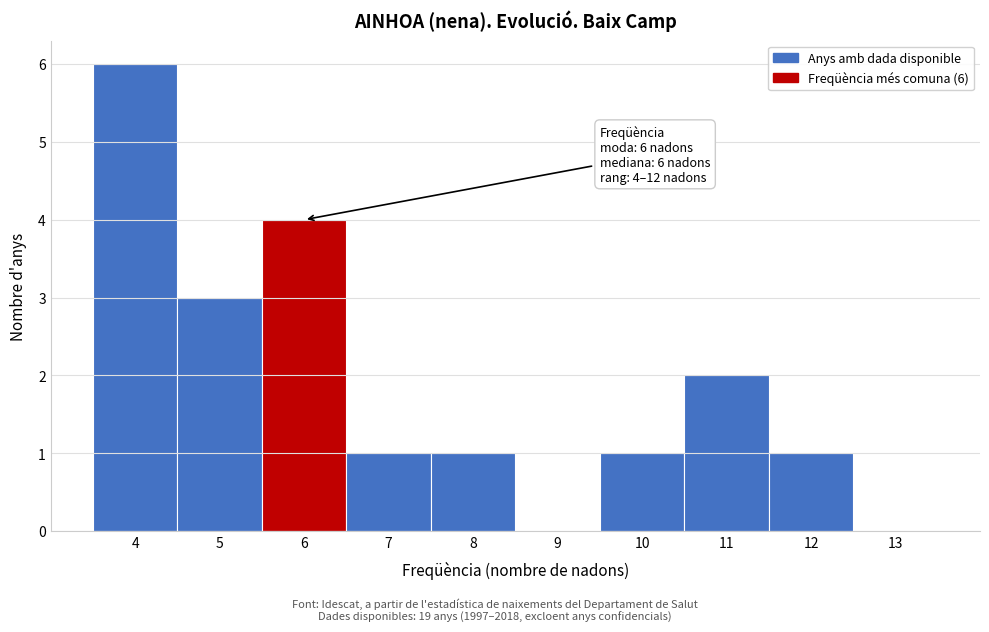

Over which range of the x-axis is the bar tallest?

3.5 to 4.5